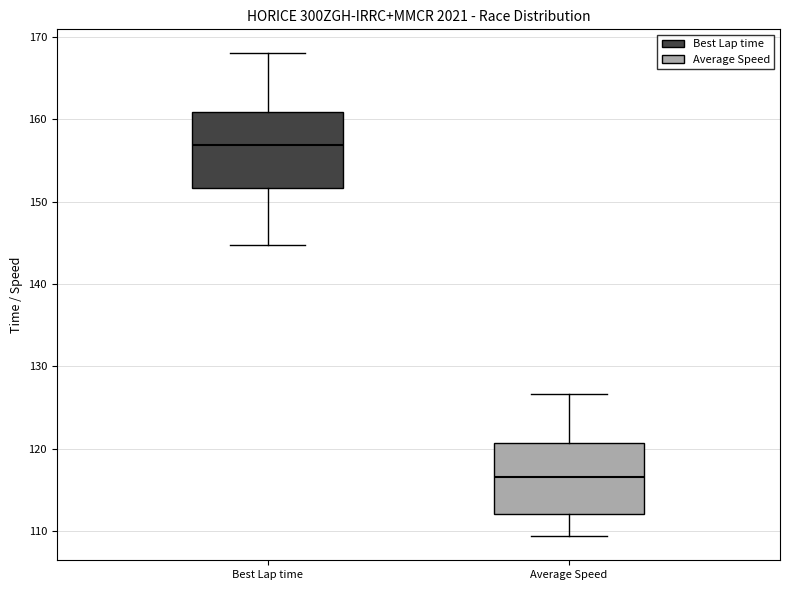

Reading left to right, read every box against the y-axis: the position of its median line, the range the box covers, and the ends of its whiskers. The values are not printed on the chart, so give them approximately, as read against the axis.

Best Lap time: median 157, box 152 to 161, whiskers 145 to 168
Average Speed: median 117, box 112 to 121, whiskers 109 to 127